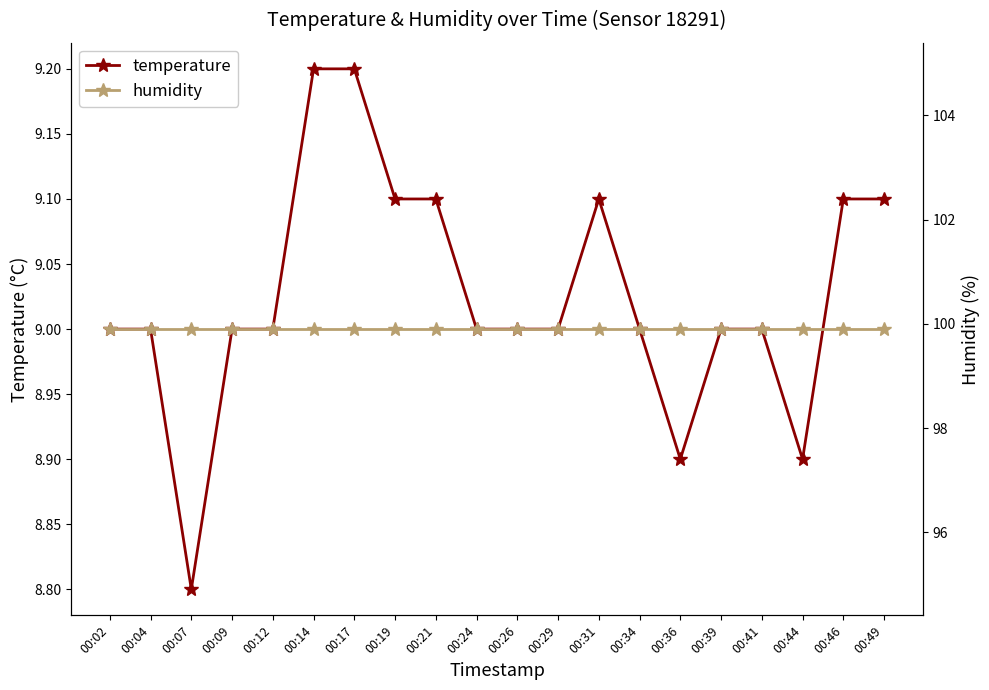

Rank the series at 00:41 from highest to lowest value.

humidity, temperature